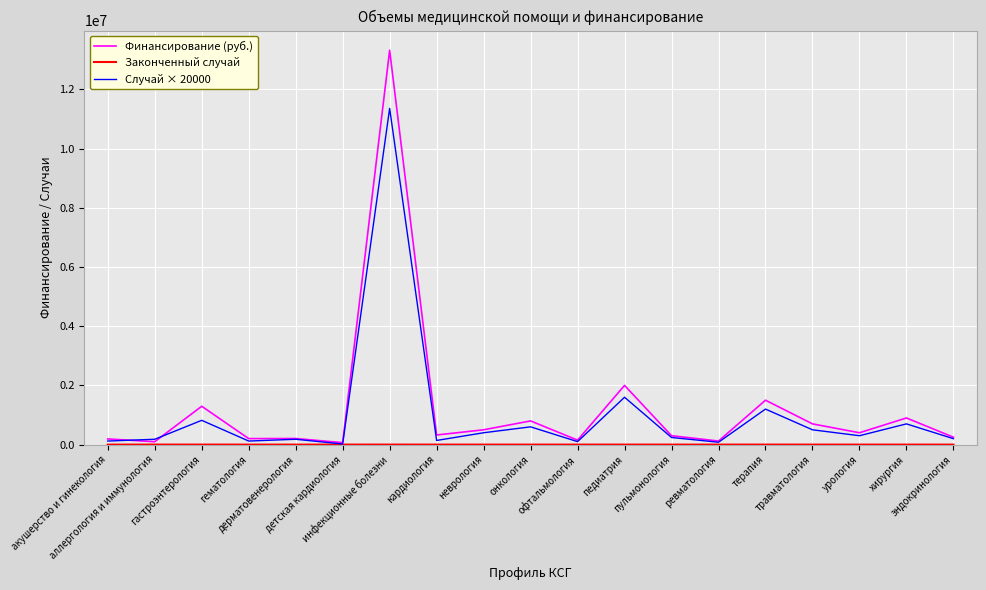

In Финансирование (руб.), how many points are lower than both neighbors (excluding endpoints)?

7